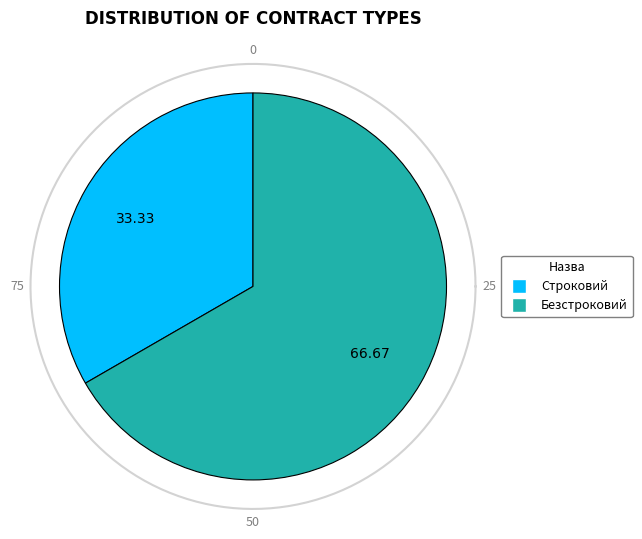

To the nearest percent, what portion does Безстроковий represent?

67%